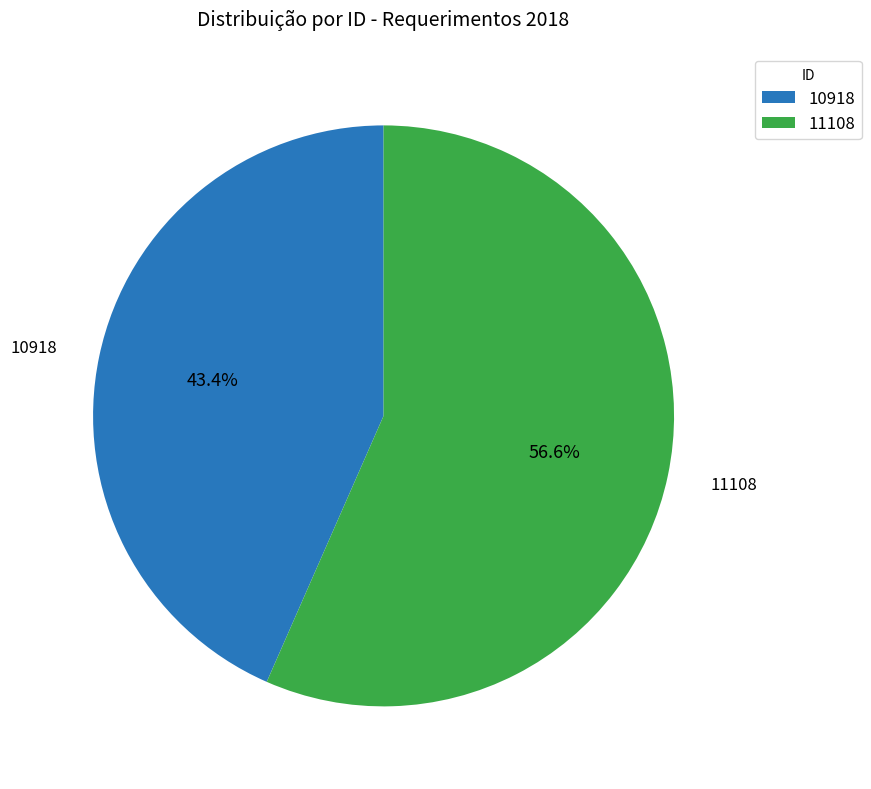

To the nearest percent, what percentage of the pie is 10918?

43%